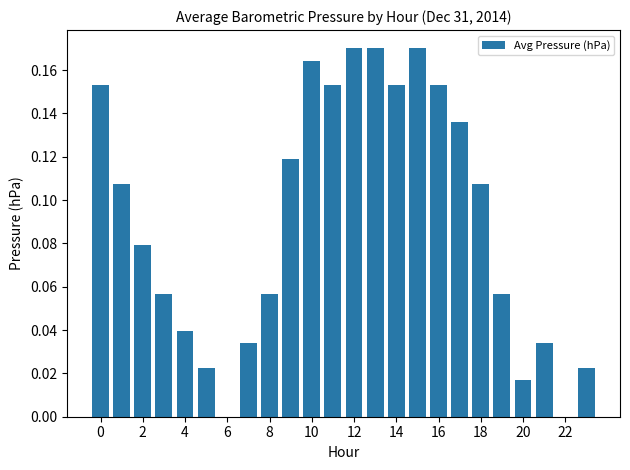

What is the sum of all values?

2.2